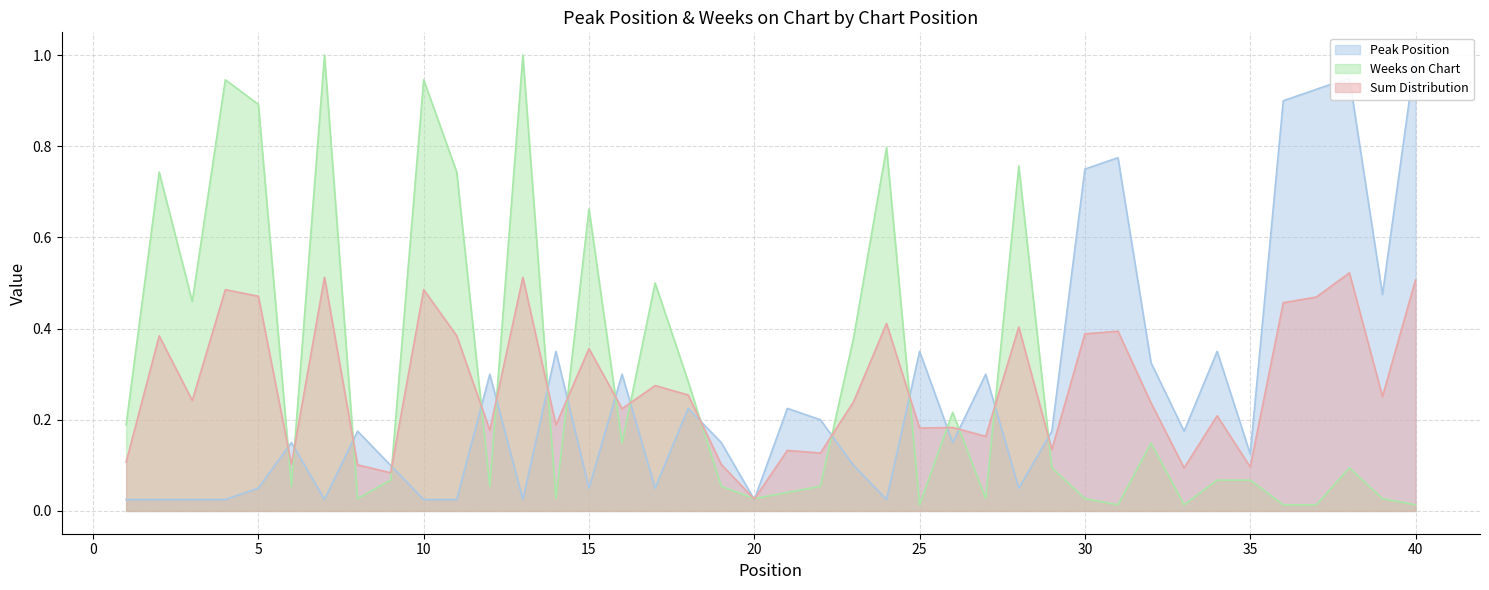

At which label is Sum Distribution closest to 0?

20